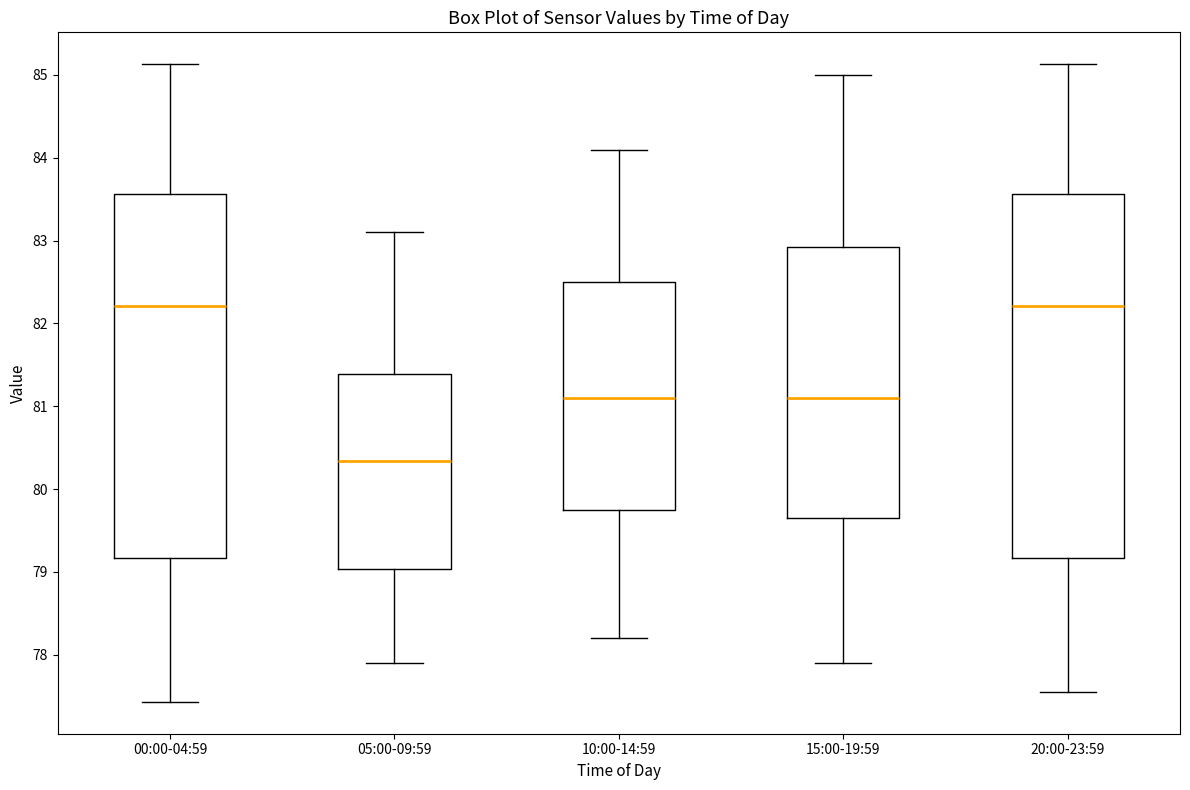

Where does the median line of the box for 10:00-14:59 sit on the y-axis? The values are not printed on the chart, so give them approximately, as read against the axis.

81.1